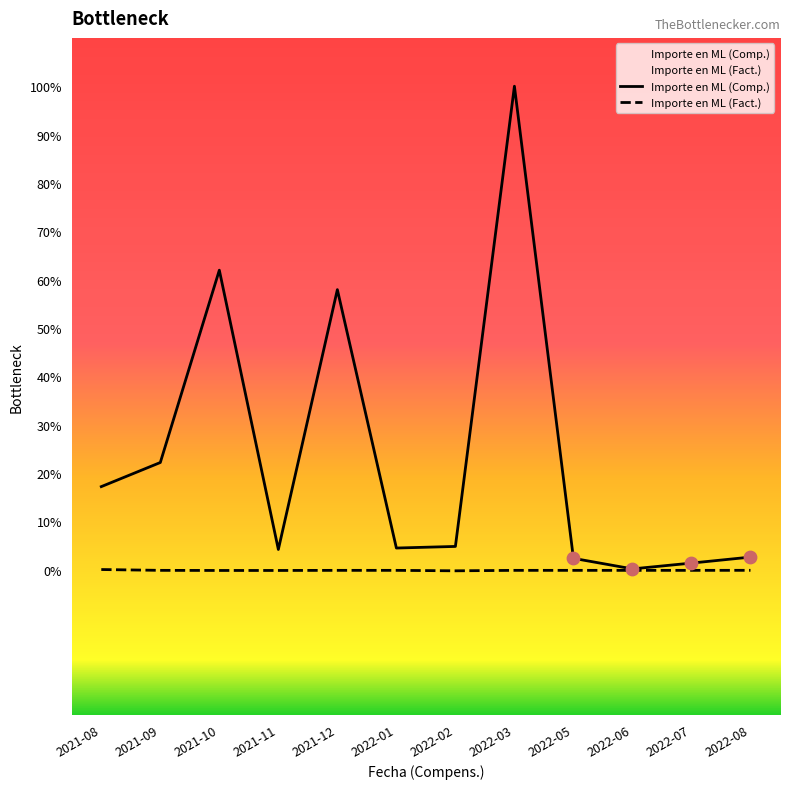

Which series reaches the maximum Y coordinate?

Importe en ML (Comp.)